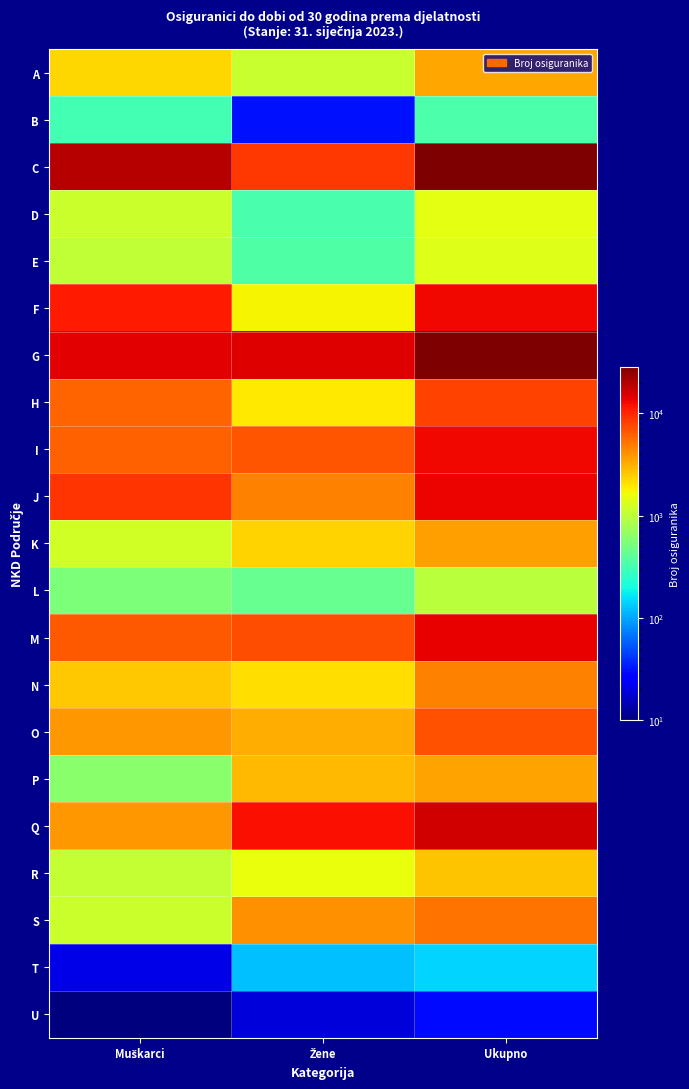

Which series has the largest range (max minus min)?

C